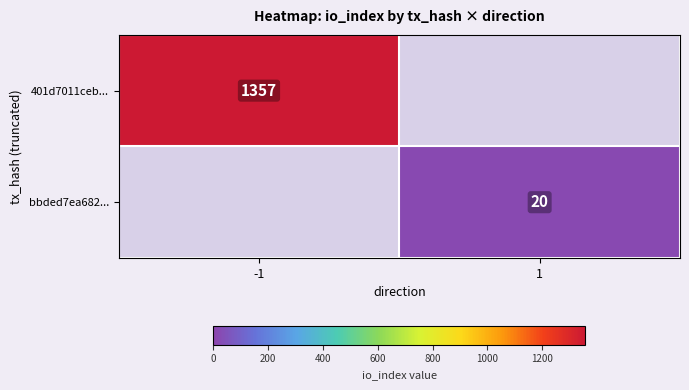

What is the difference between the highest and lowest values at 1?

20